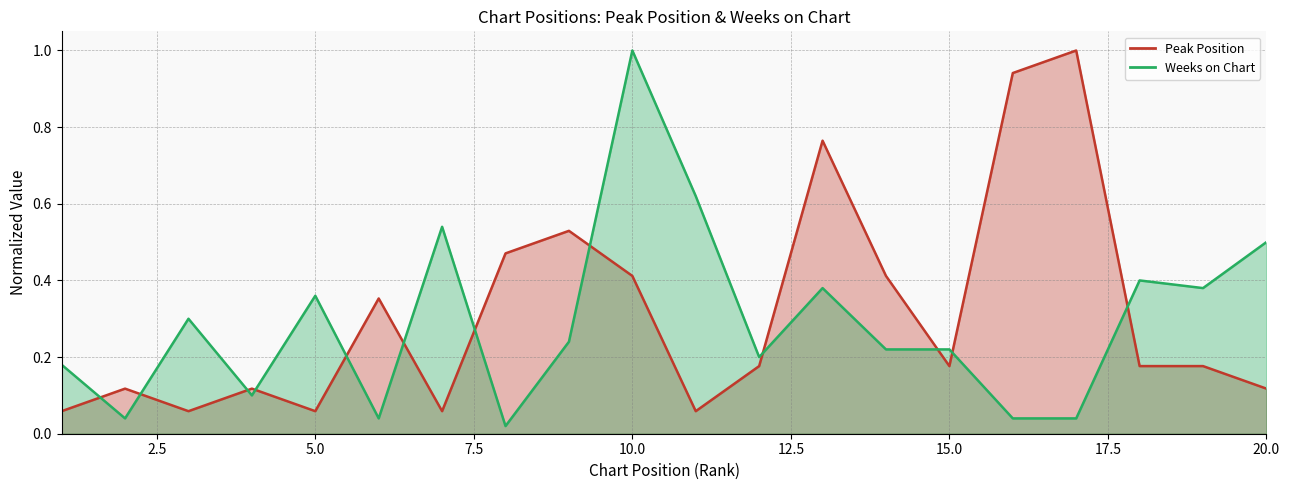

Between 7.5 and 15.0, which series saw the biggest shift?

Weeks on Chart (line)